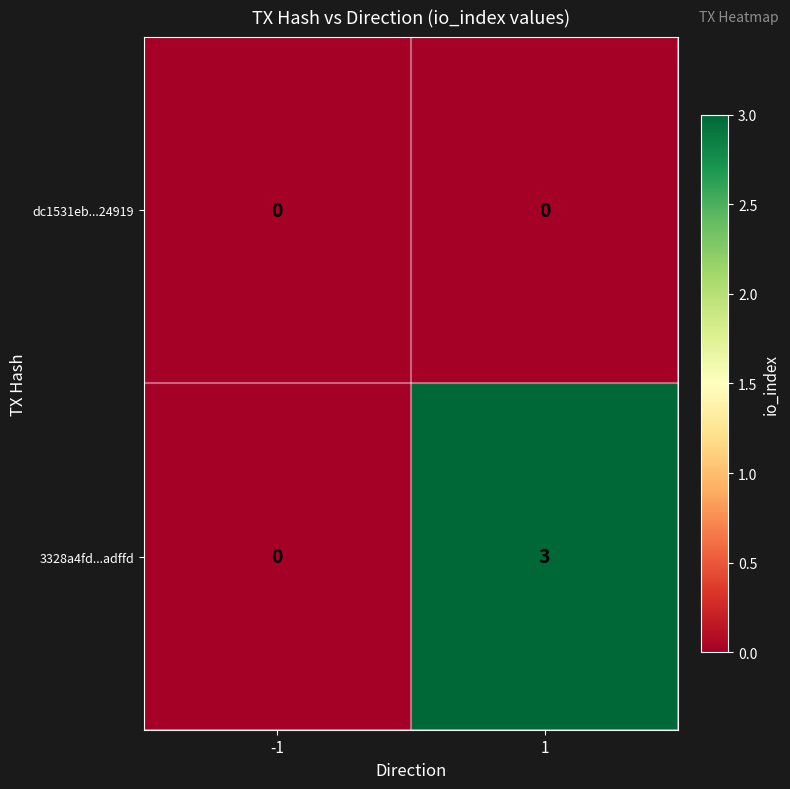

The 3328a4fd...adffd series shows 5 at 1. True or false?

False